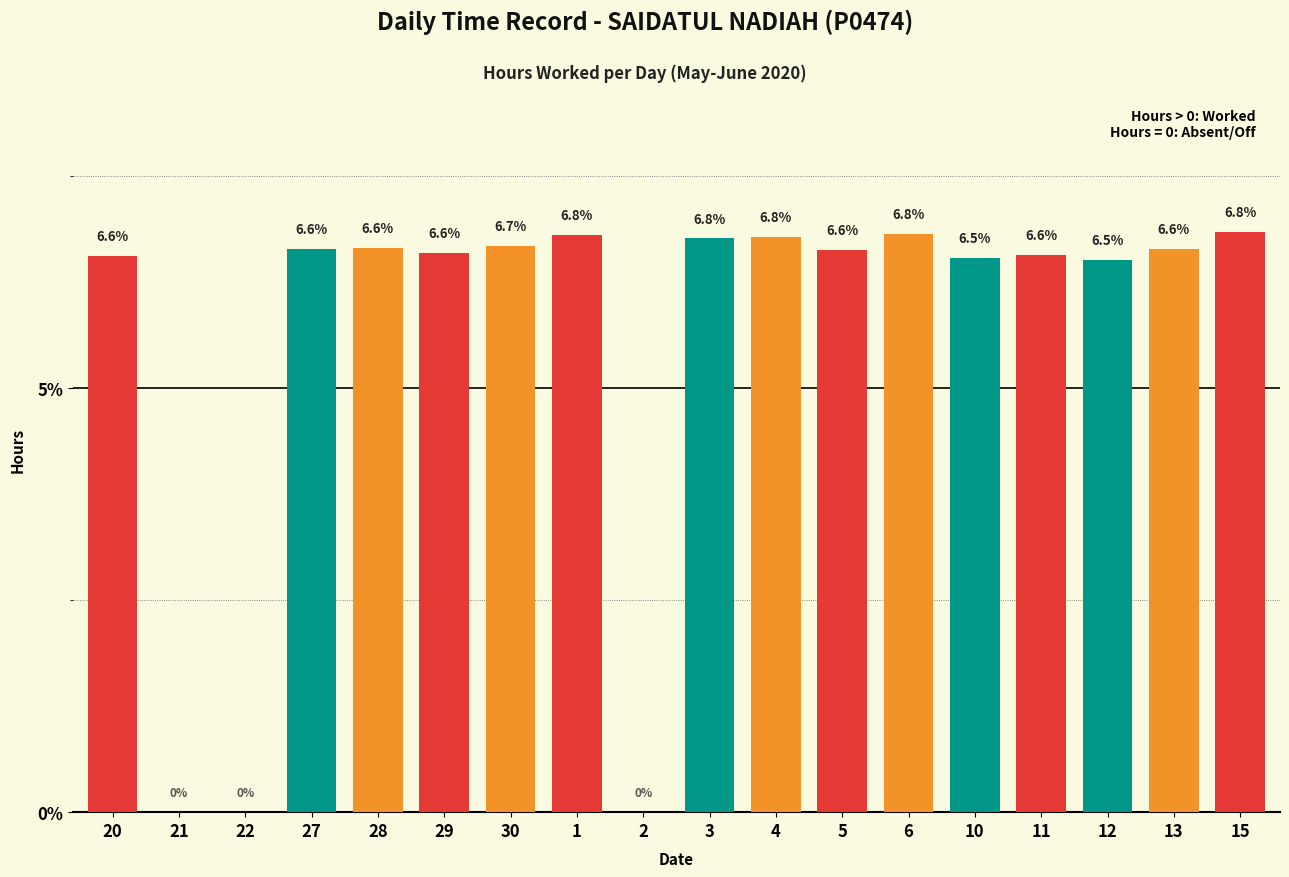

What is the difference between the values at 21 and 27?

6.6